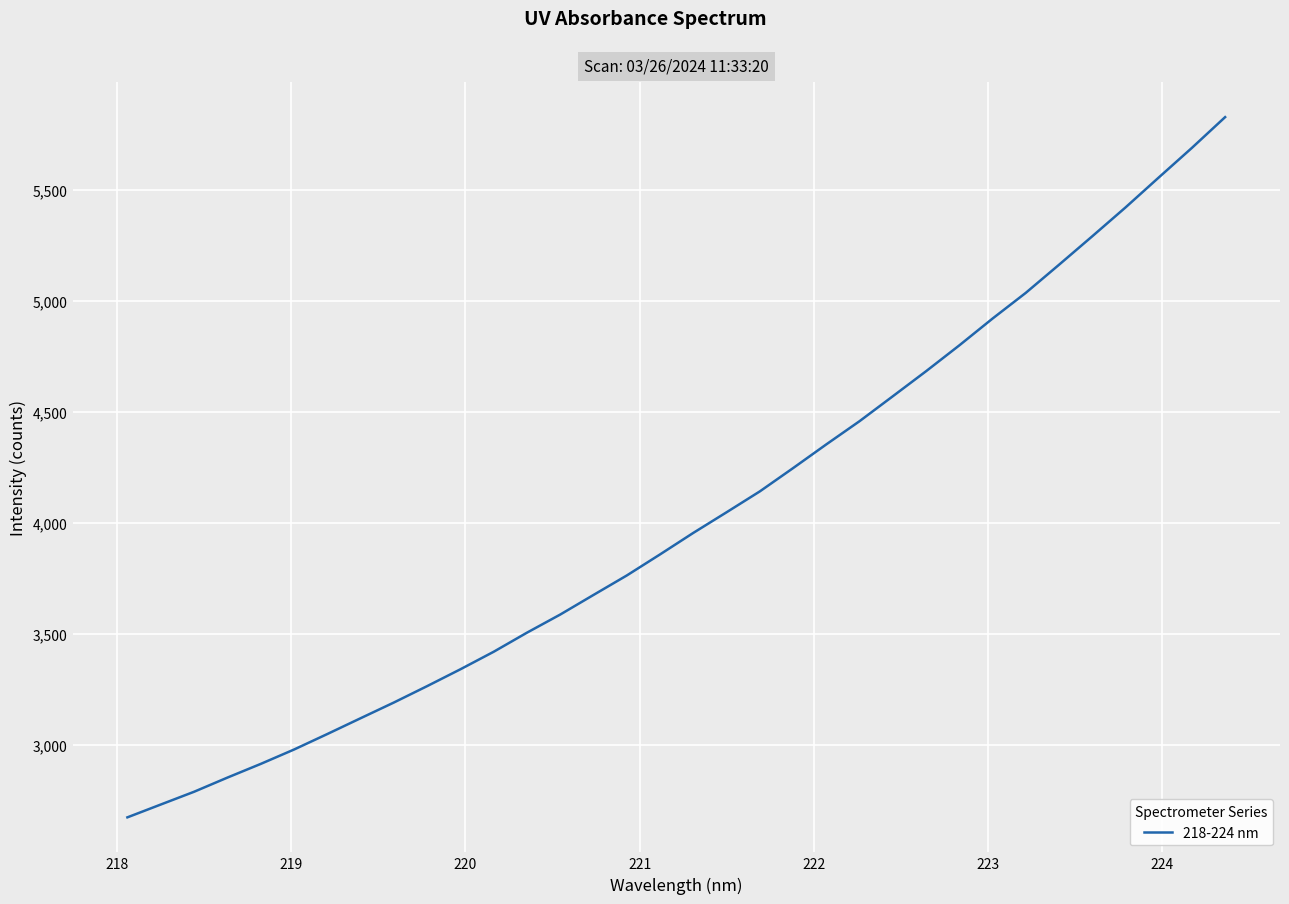

What is the minimum value shown in the chart?

2673.6